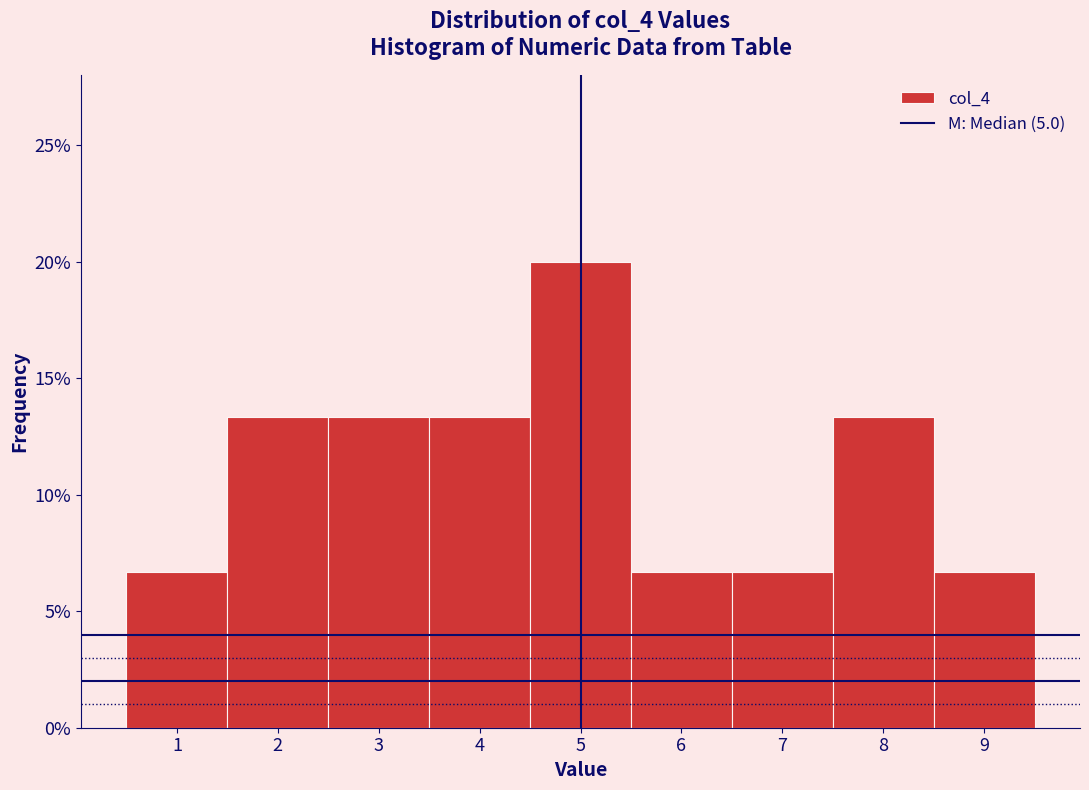

What is the height of the bar covering 7.5 to 8.5 on the x-axis? The values are not printed on the chart, so give them approximately, as read against the axis.

13.5